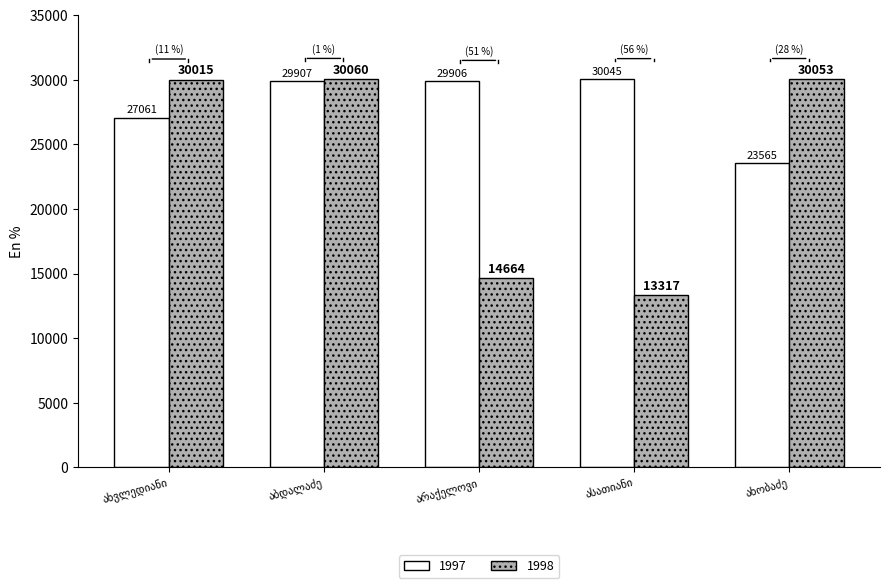

At how many categories does at least one series exceed 27556?

5